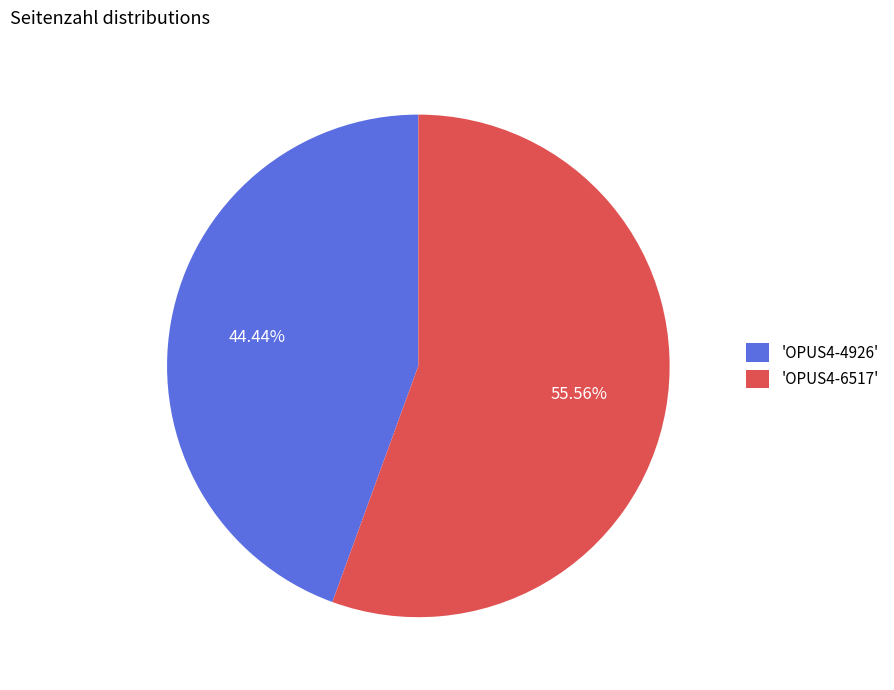

Between 'OPUS4-6517' and 'OPUS4-4926', which is larger?

'OPUS4-6517'